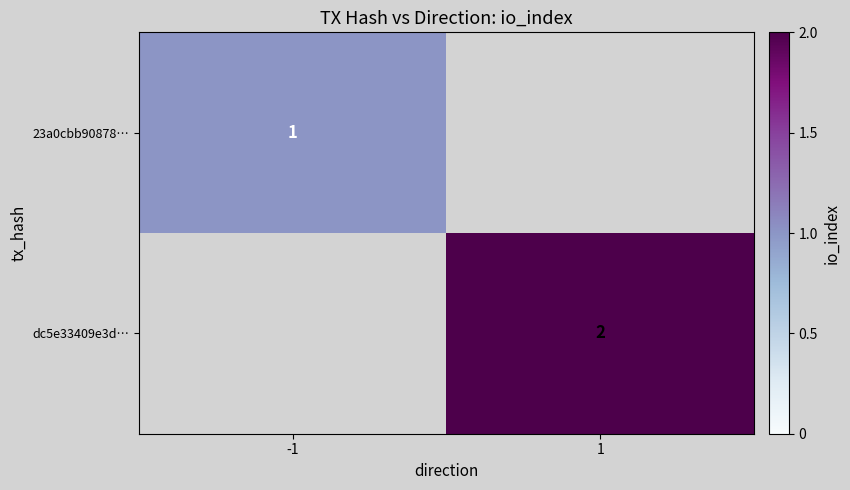

True or false: dc5e33409e3d… has a value of 1 at 1.

False